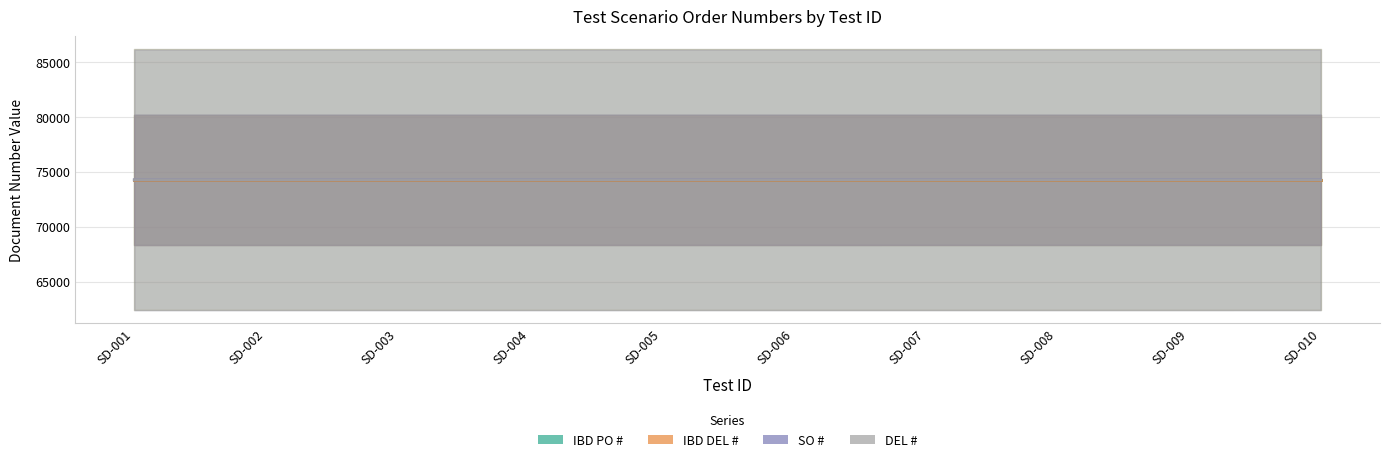

Read the IBD DEL # value at SD-002.

74281.5